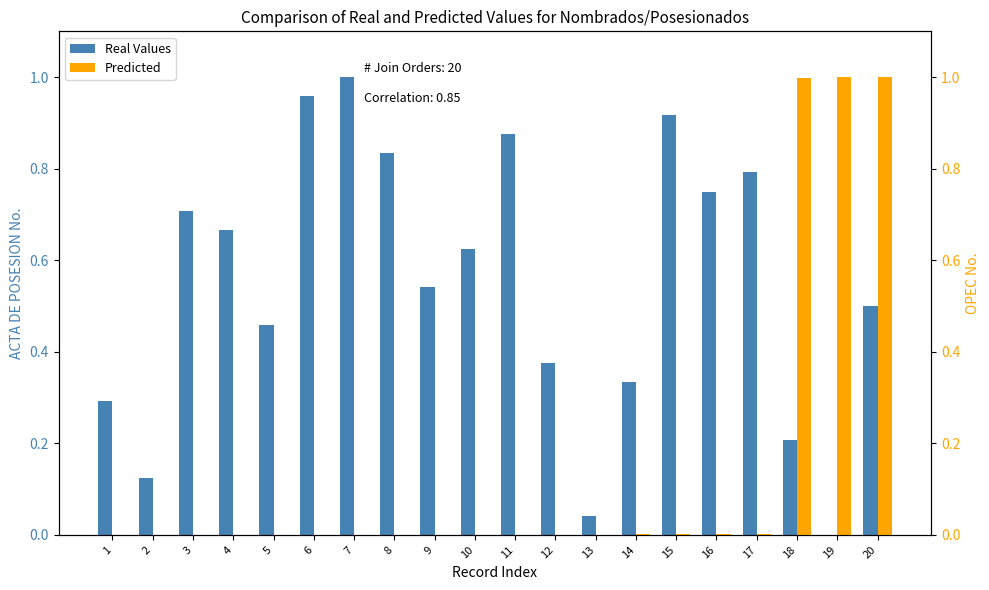

What is the maximum value shown in the chart?

1.0